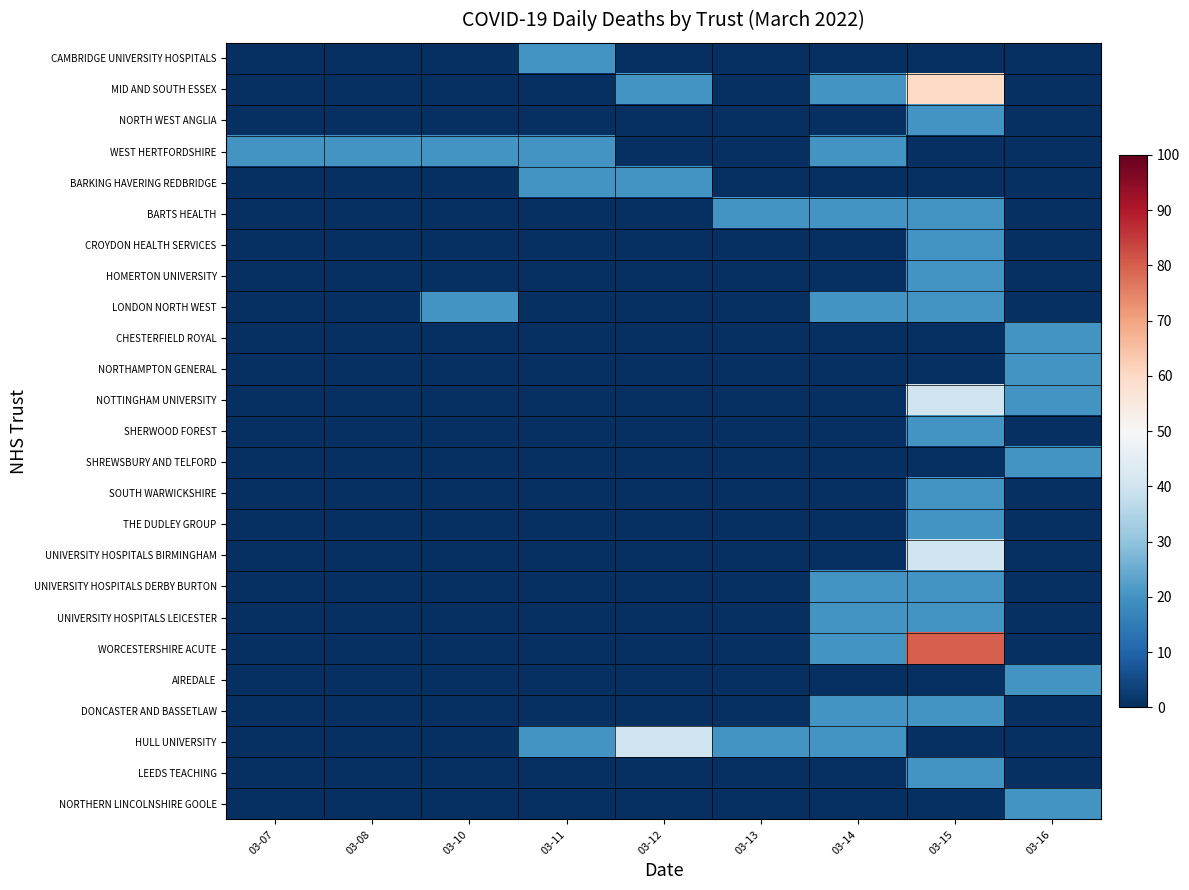

Which series has the widest spread of values?

WORCESTERSHIRE ACUTE